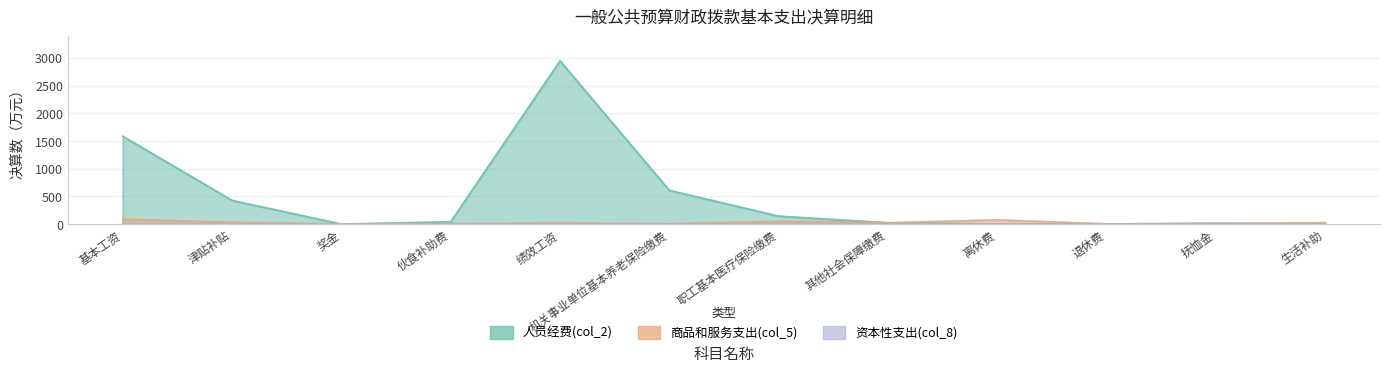

Reading left to right, transcribe all the data shown in this chart.

人员经费(col_2): 基本工资=1587.1	津贴补贴=427.1	奖金=0.0	伙食补助费=41.9	绩效工资=2947.2	机关事业单位基本养老保险缴费=608.7	职工基本医疗保险缴费=143.0	其他社会保障缴费=23.2	离休费=0.0	退休费=0.0	抚恤金=15.5	生活补助=0.0
商品和服务支出(col_5): 基本工资=87.7	津贴补贴=32.5	奖金=0.0	伙食补助费=5.7	绩效工资=18.2	机关事业单位基本养老保险缴费=4.5	职工基本医疗保险缴费=49.5	其他社会保障缴费=24.4	离休费=76.3	退休费=3.2	抚恤金=9.0	生活补助=25.6